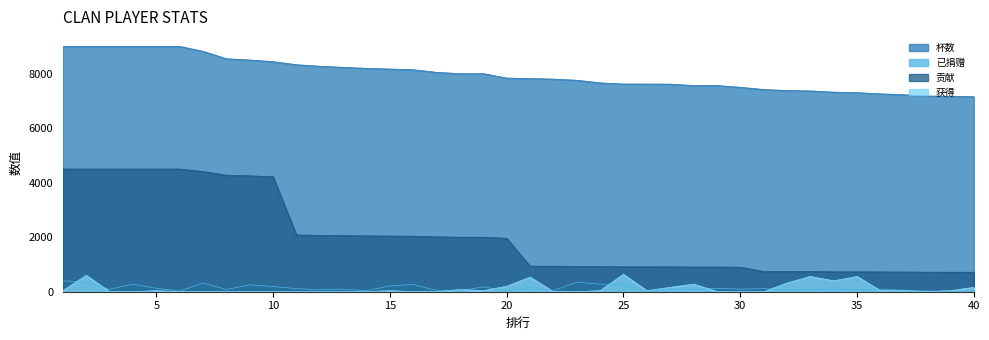

True or false: 杯数 and 贡献 cross at least once.

False